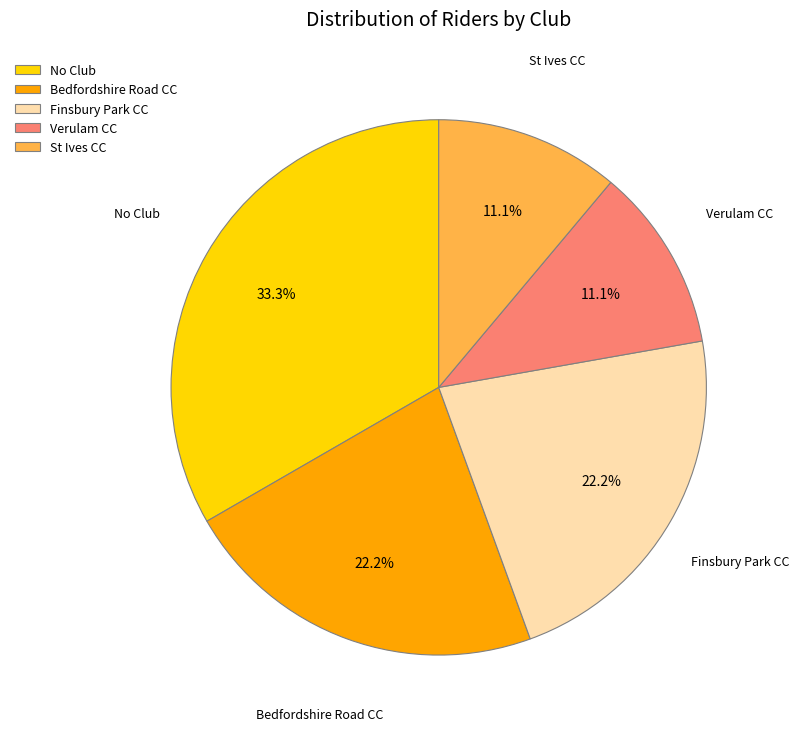

Does Bedfordshire Road CC represent more than half of the total?

No